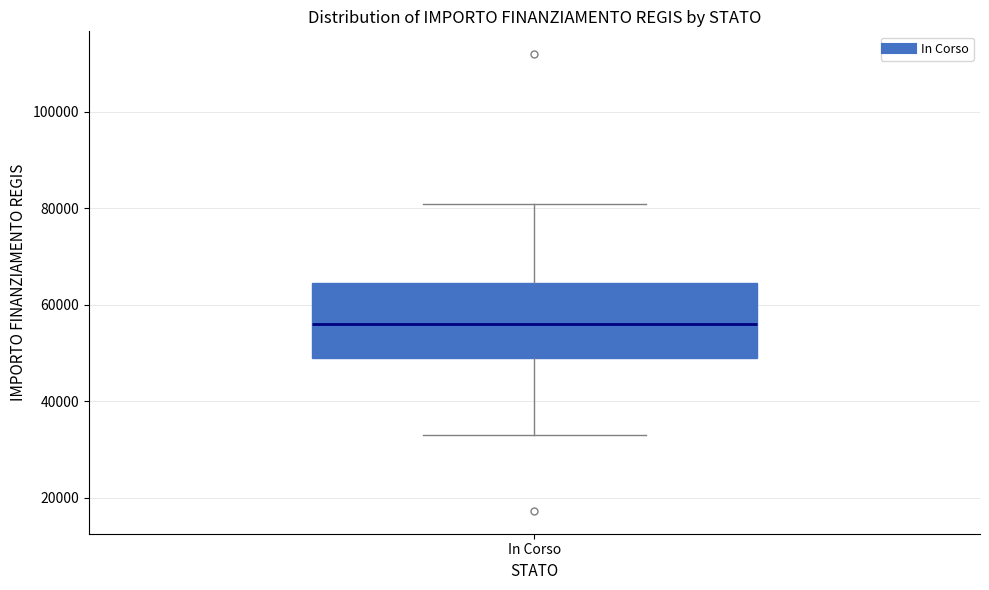

Where does the lower whisker of the box for In Corso end on the y-axis? The values are not printed on the chart, so give them approximately, as read against the axis.

32000